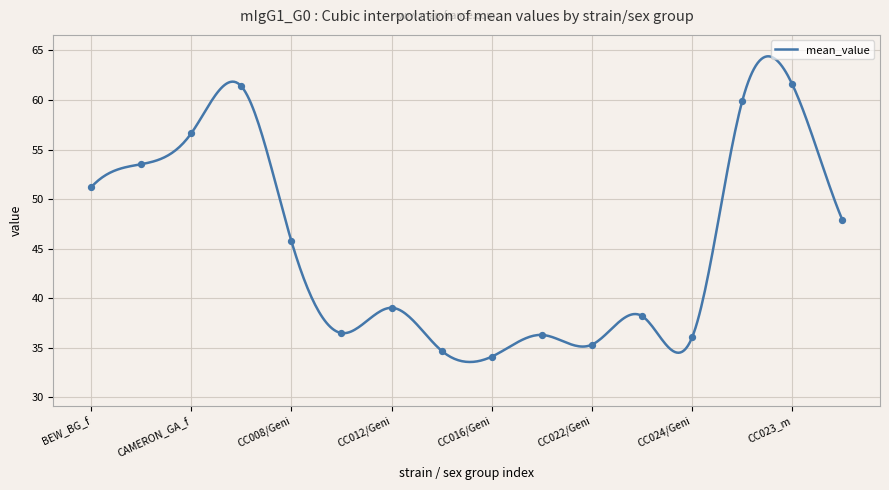

What is the change in value from CC022/Geni to CC024/Geni?

+0.7